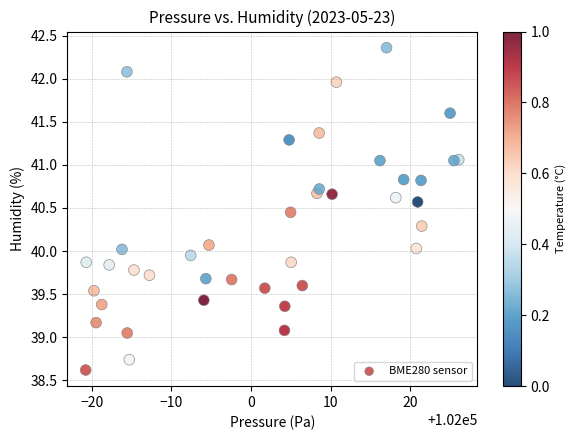

What is the range of X values (max minus min)?

46.9